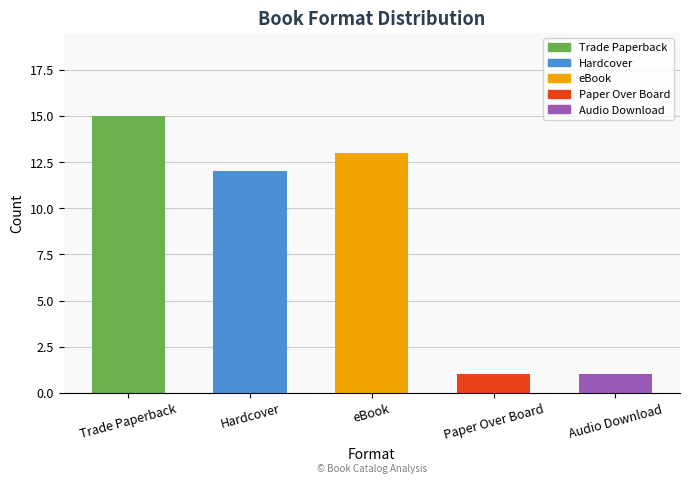

What is the average value?

8